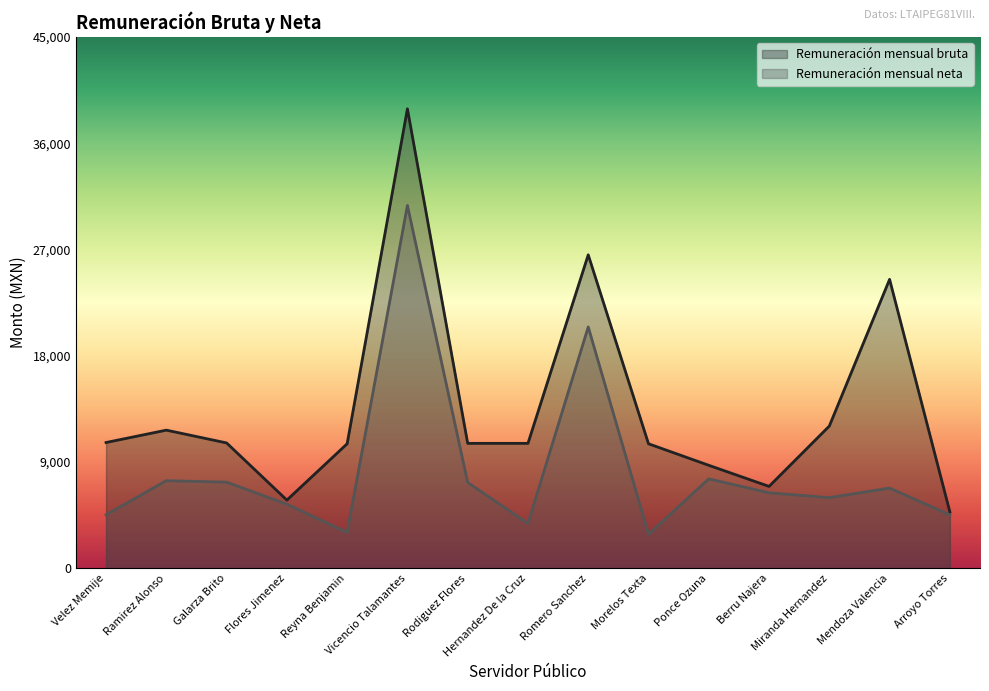

What are all the series names shown in the legend?

Remuneración mensual bruta, Remuneración mensual neta